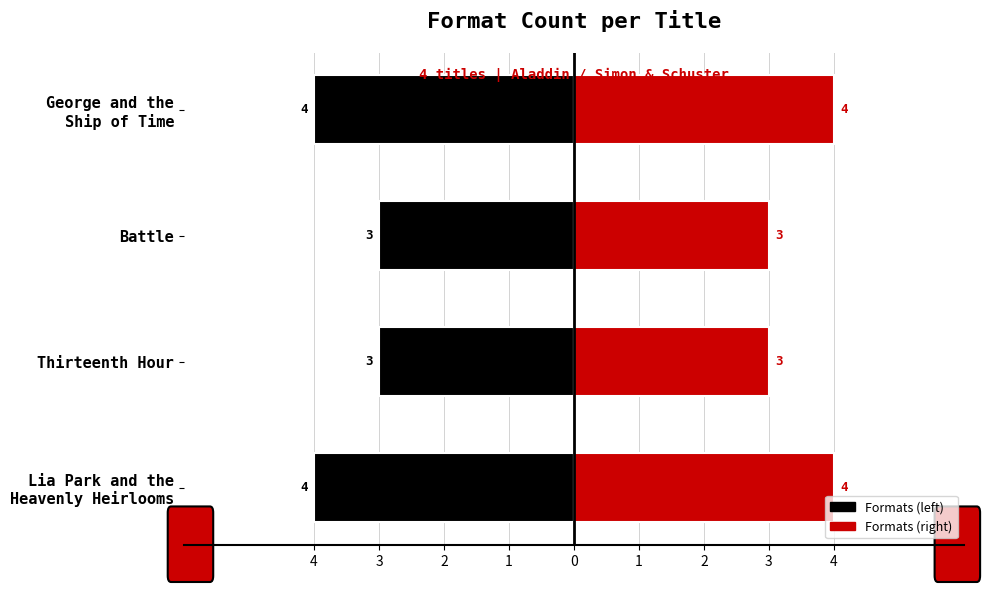

What are all the series names shown in the legend?

Formats (left), Formats (right)